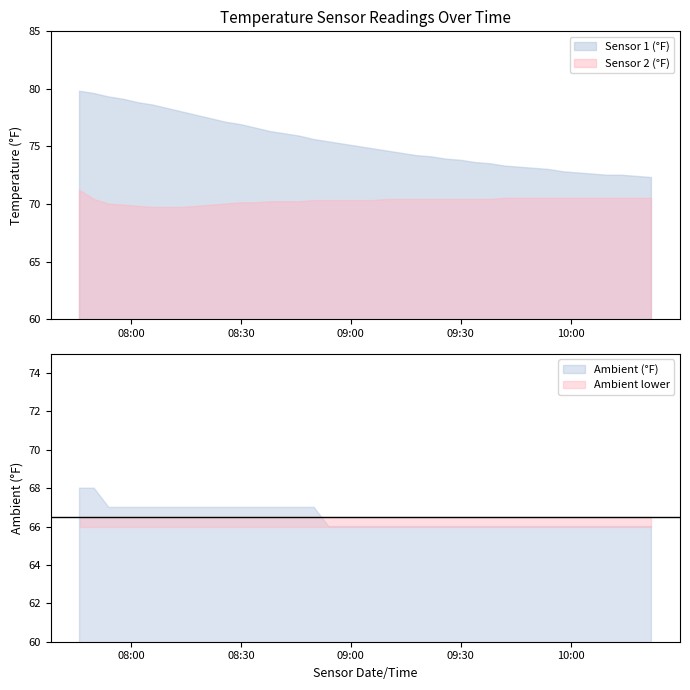

How many values in the Ambient (°F) series exceed 66?

17